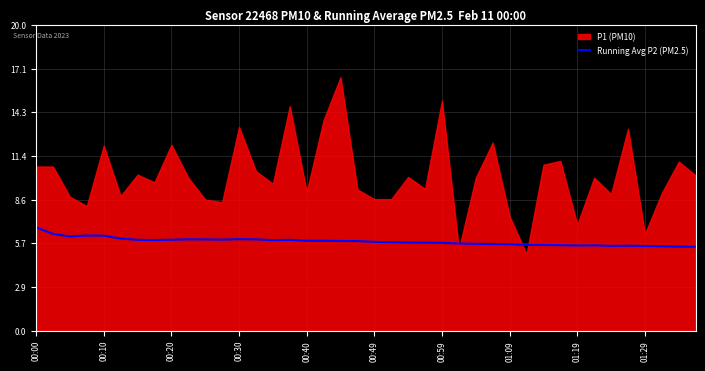

Does the chart display data point markers on the line(s)?

No